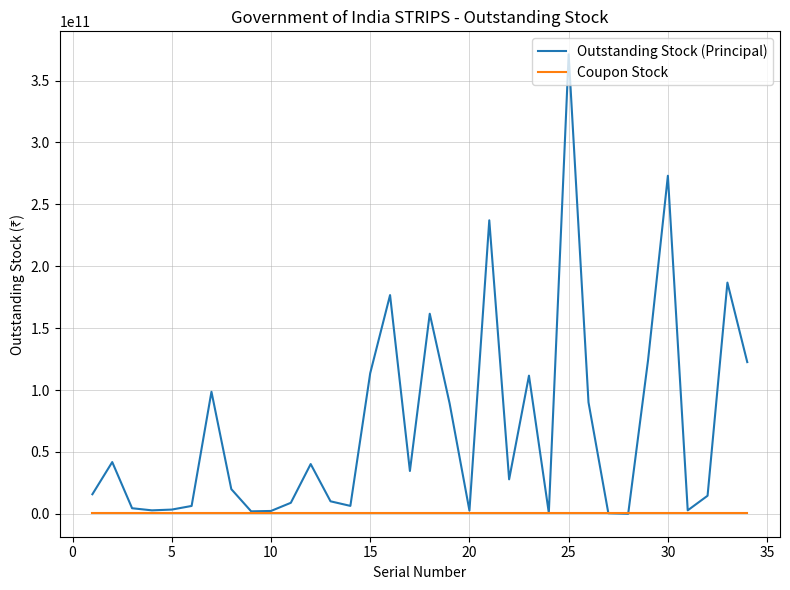

Which series has the largest range (max minus min)?

Outstanding Stock (Principal)